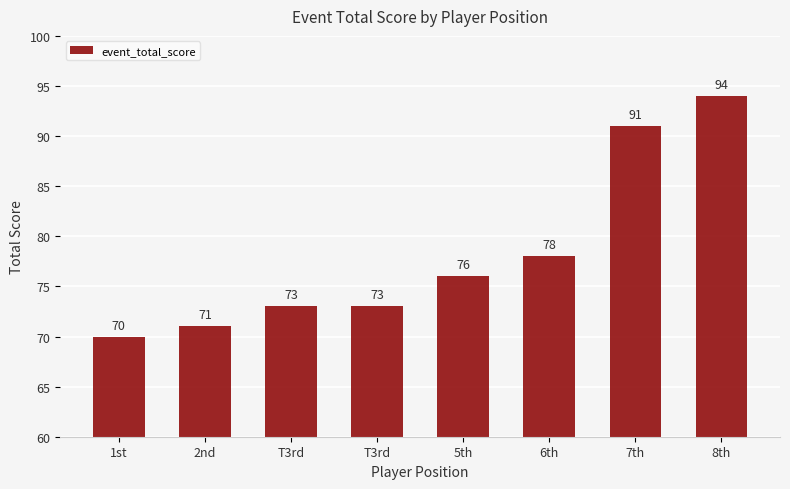

At which category does the chart reach its minimum across all series?

1st